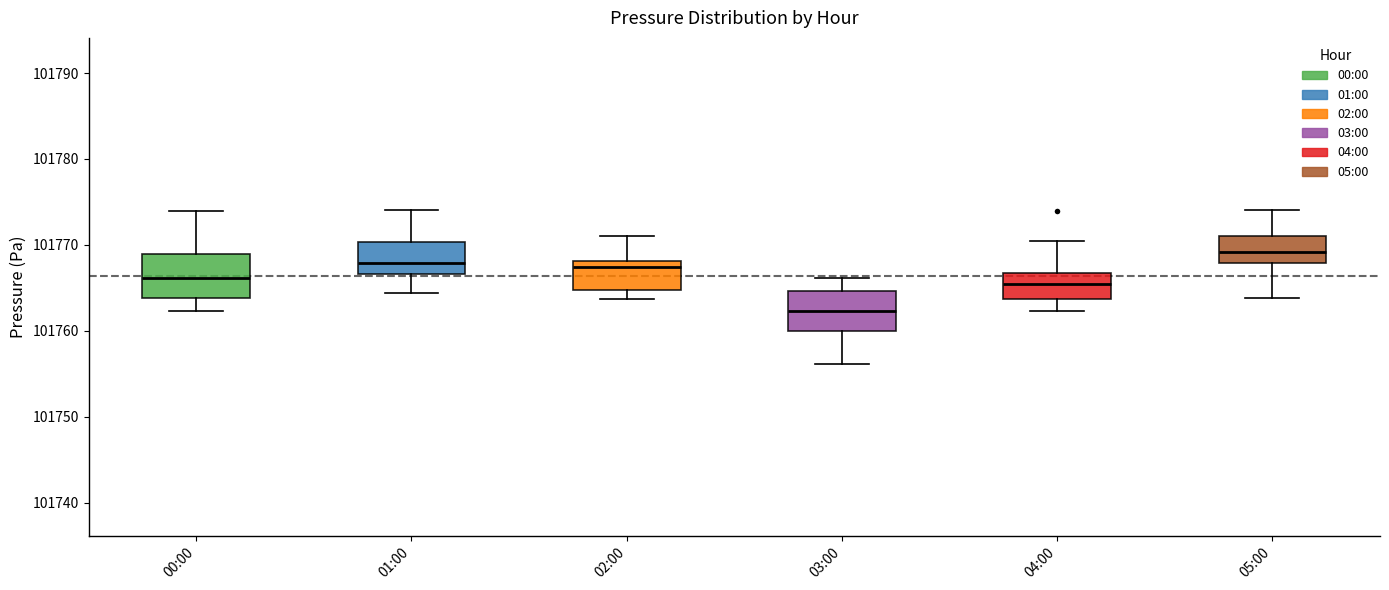

Which box's median line is the lowest?

03:00